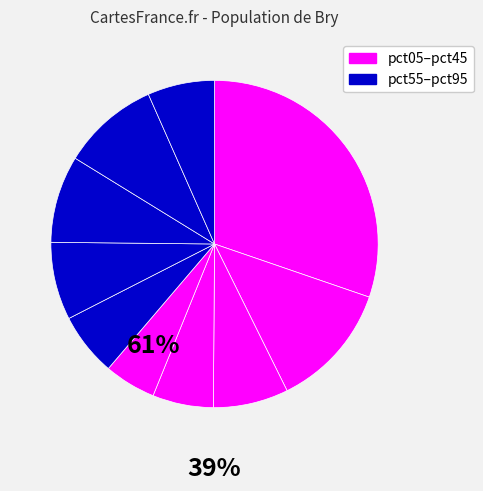

Count the number of slices in the pie.

10